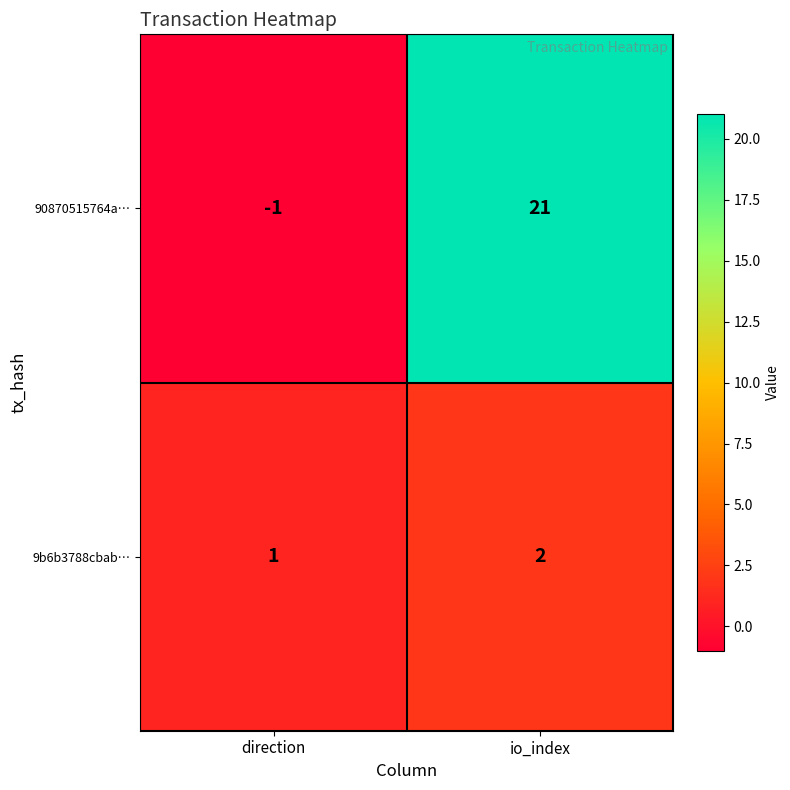

True or false: 9b6b3788cbab… has a value of 1 at direction.

True